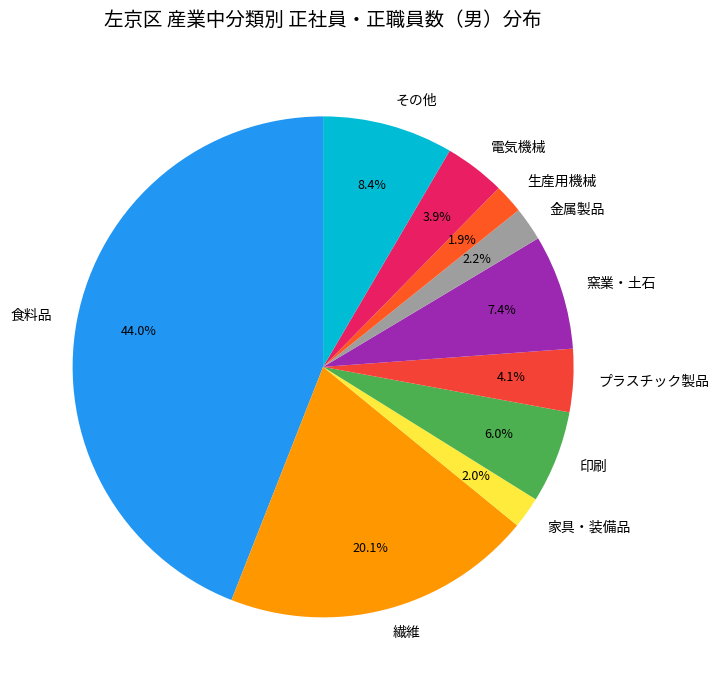

Approximately how many times larger is the value at 食料品 compared to 窯業・土石?

5.9